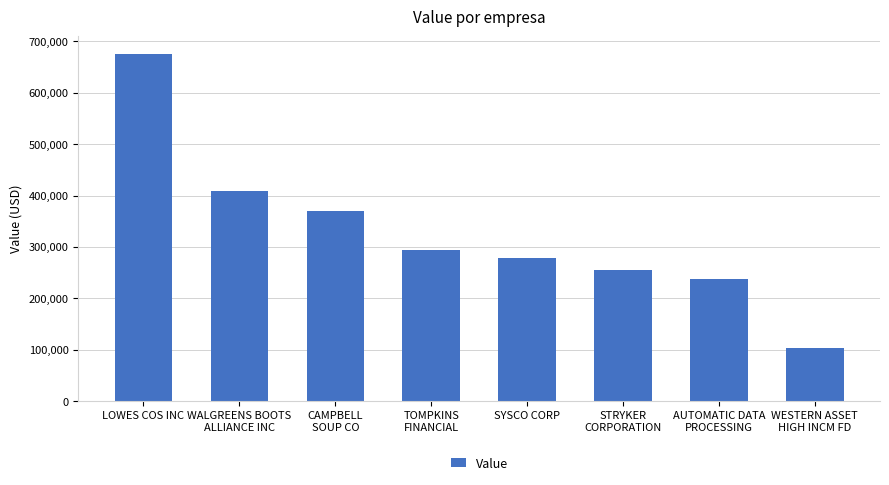

How many values are below 294000?

4